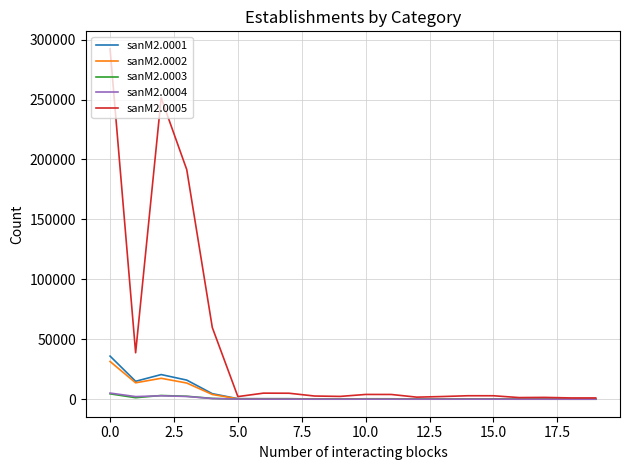

Which series has the largest total across all categories?

sanM2.0005